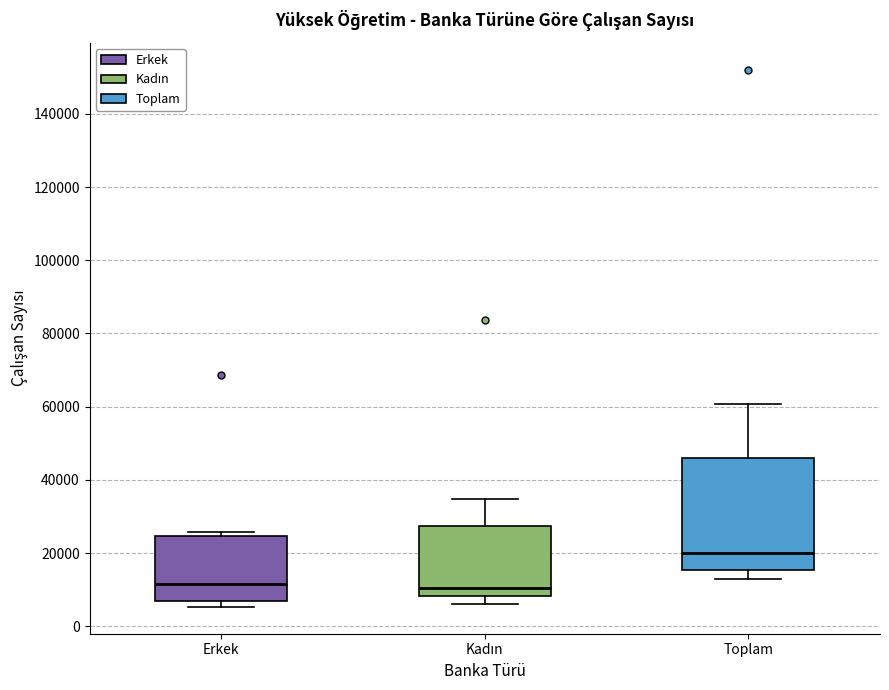

Comparing the boxes themselves (not the whiskers), which one is the tallest?

Toplam